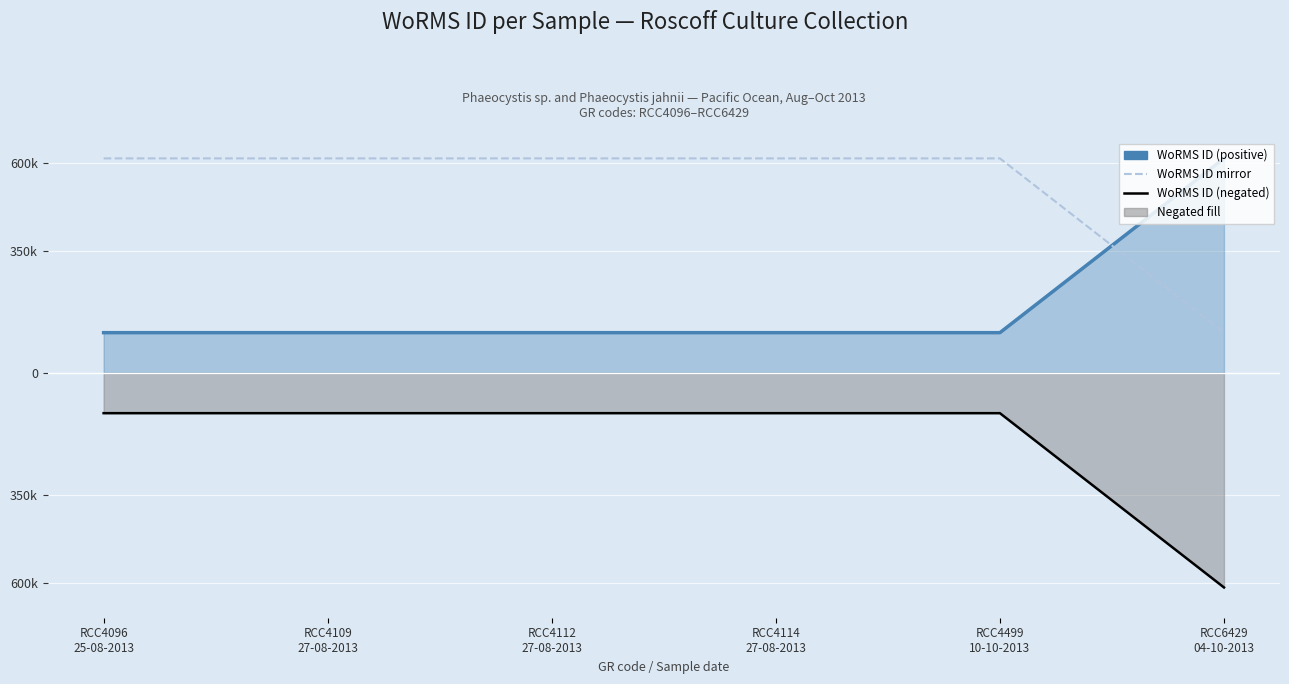

Reading right to left, list all the values displayed in this chart.

WoRMS ID (positive): 613430	115088	115088	115088	115088	115088
WoRMS ID mirror: 115088	613430	613430	613430	613430	613430
WoRMS ID (negated): -613430	-115088	-115088	-115088	-115088	-115088